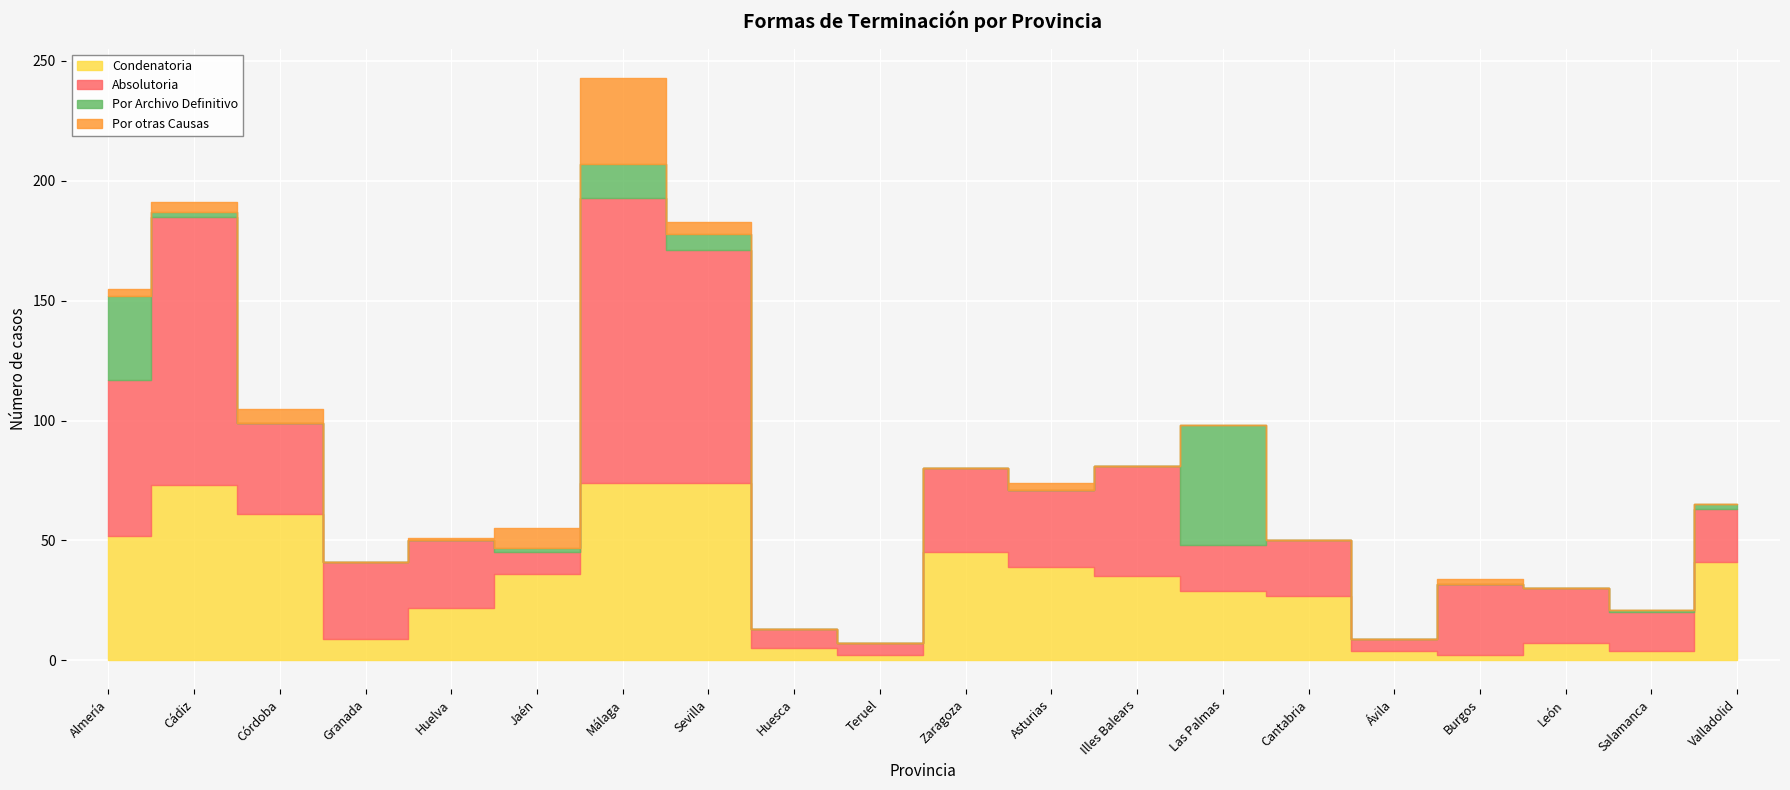

How many categories are shown in the chart?

20